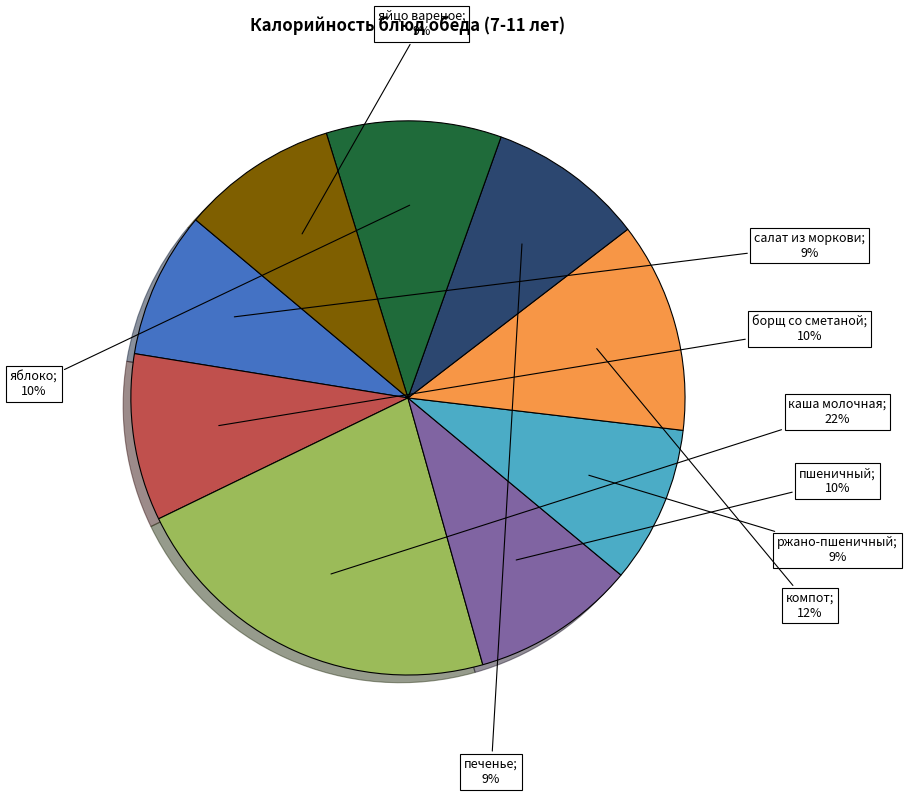

To the nearest percent, what is the average slice percentage?

11%